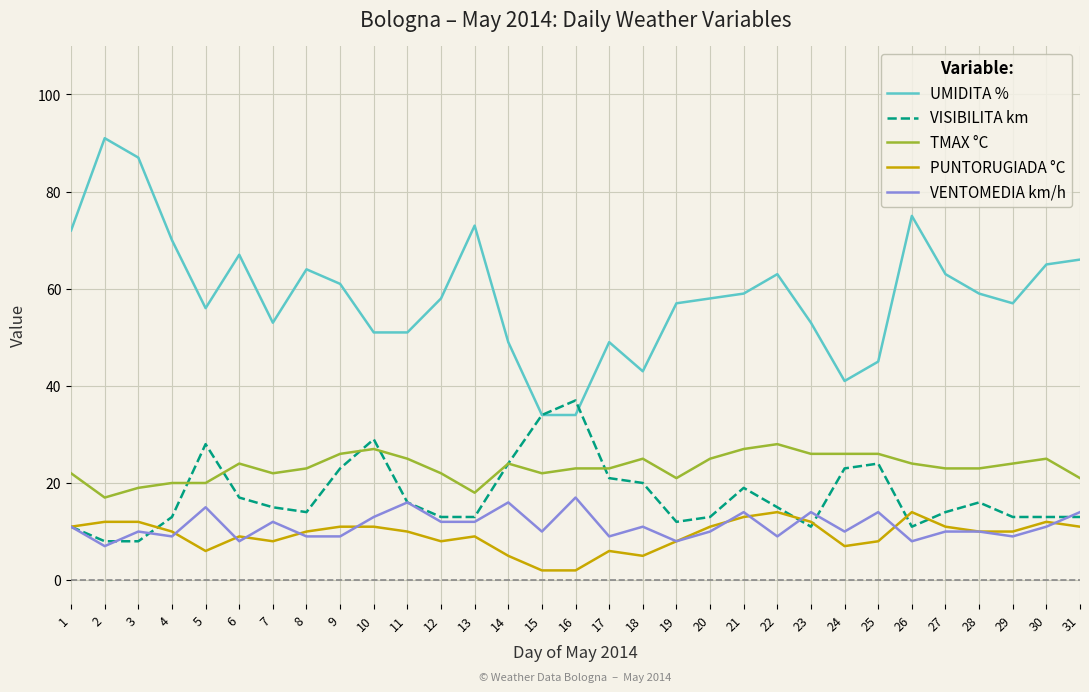

Which series has the largest range (max minus min)?

UMIDITA %